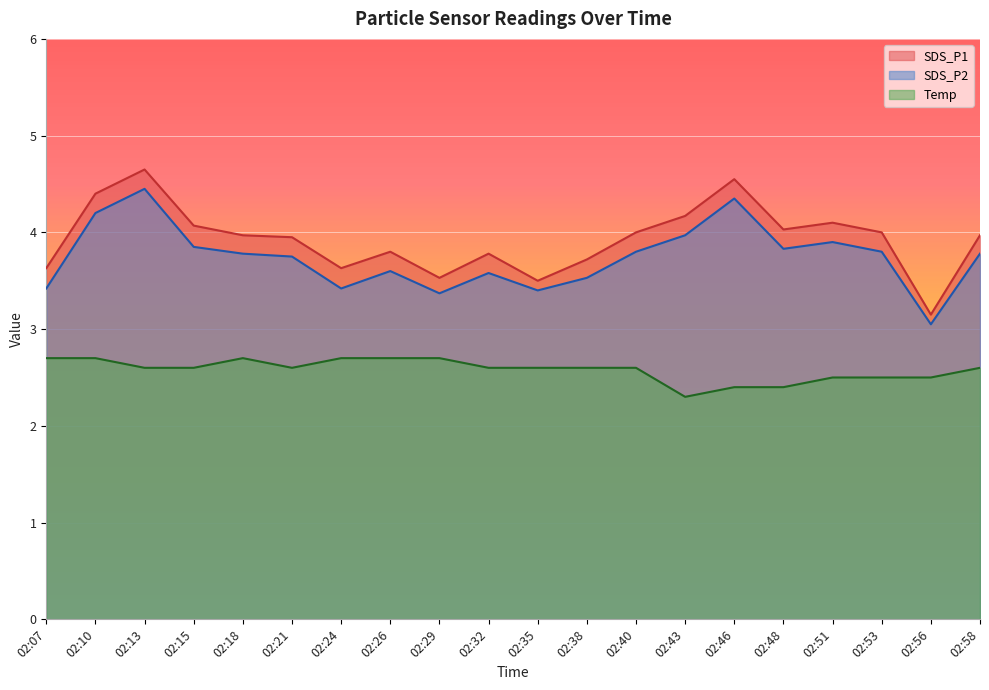

List the series in order of their peak value, highest first.

SDS_P1, SDS_P2, Temp